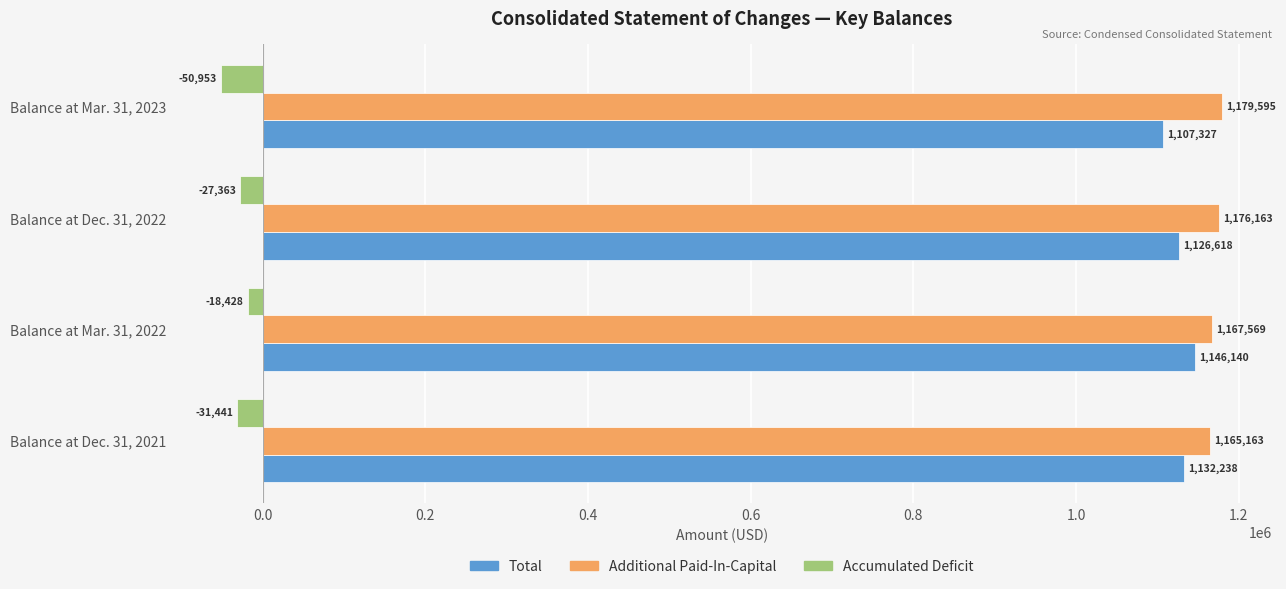

What value does the Total series have at Balance at Dec. 31, 2021, to the nearest 100?

1132200